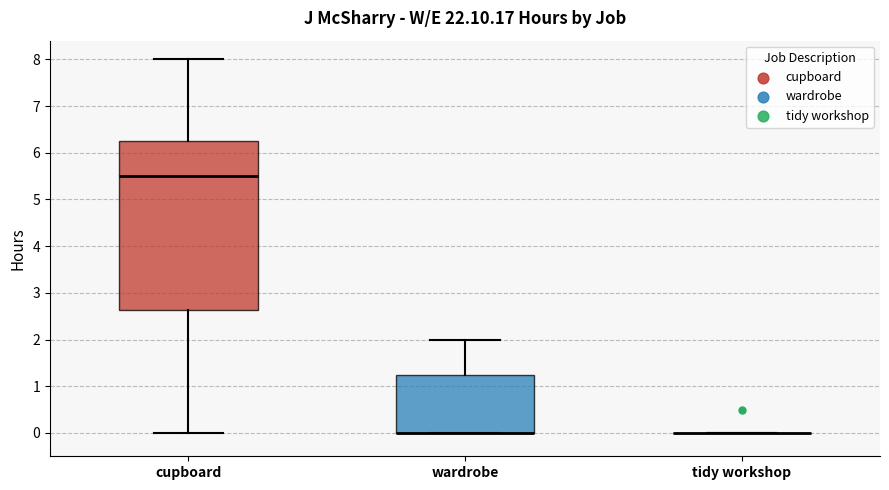

Where does the upper whisker of the box for cupboard end on the y-axis? The values are not printed on the chart, so give them approximately, as read against the axis.

8.0